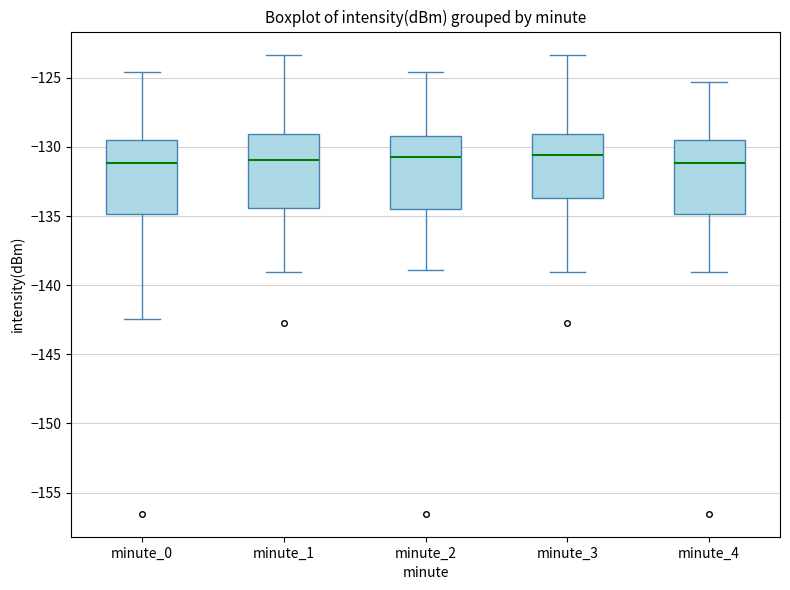

Reading left to right, transcribe this box plot: for each box, give where its median line is, the range the box spans, and where its two whiskers end, as read against the y-axis. The values are not printed on the chart, so give them approximately, as read against the axis.

minute_0: median -131.0, box -135.0 to -129.5, whiskers -142.5 to -124.5
minute_1: median -131.0, box -134.5 to -129.0, whiskers -139.0 to -123.5
minute_2: median -130.5, box -134.5 to -129.0, whiskers -139.0 to -124.5
minute_3: median -130.5, box -133.5 to -129.0, whiskers -139.0 to -123.5
minute_4: median -131.0, box -135.0 to -129.5, whiskers -139.0 to -125.5